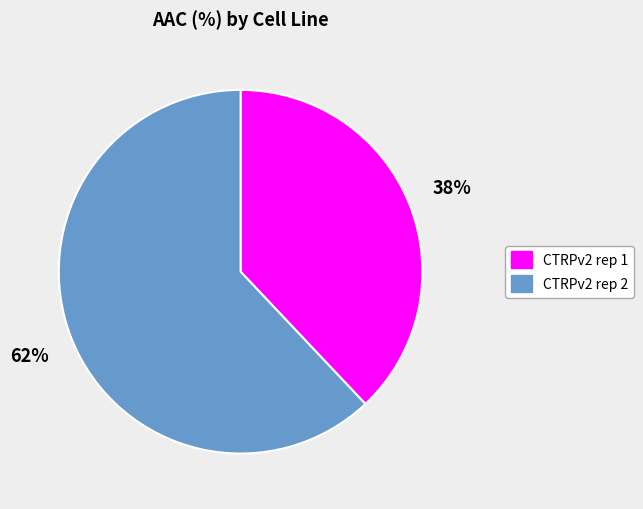

Which category accounts for the majority?

CTRPv2 rep 2